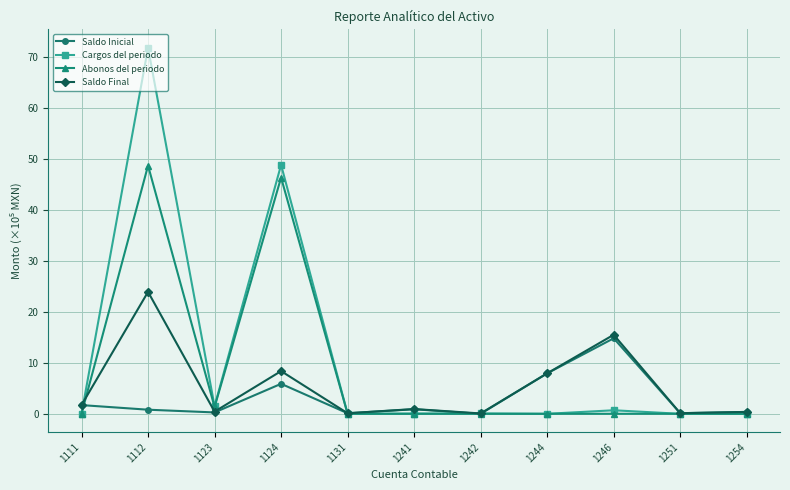

At which category does Saldo Final reach its first local valley?

1123